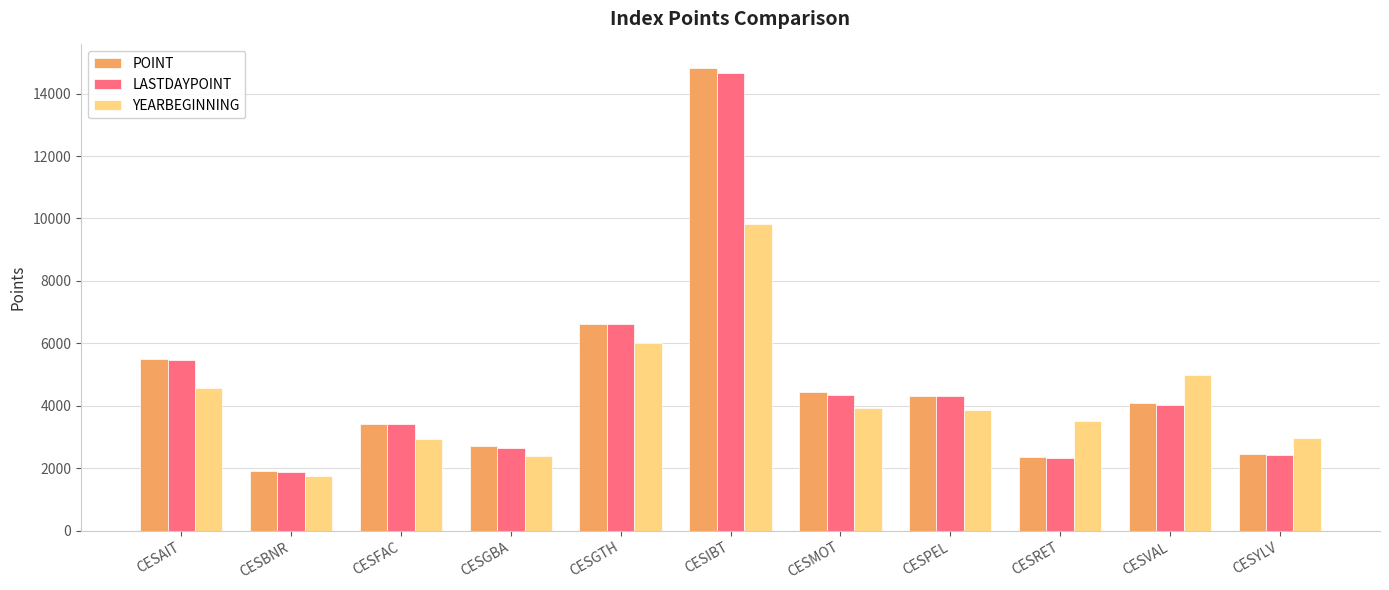

Where is YEARBEGINNING nearest to the value 5777?

CESGTH